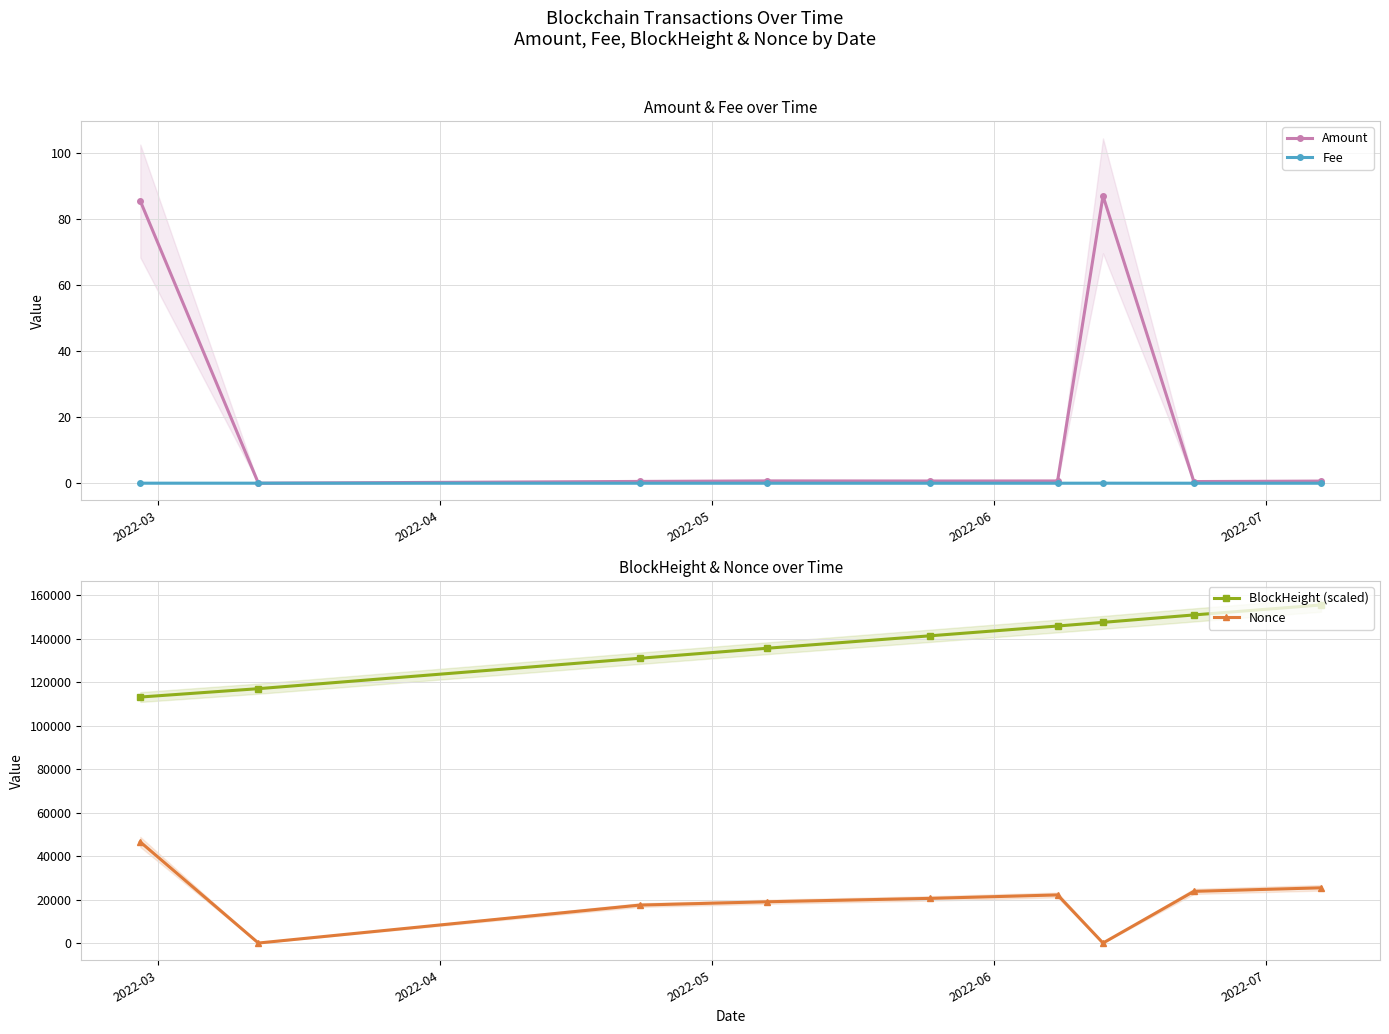

What is the lowest value of the BlockHeight (scaled) series?

113131